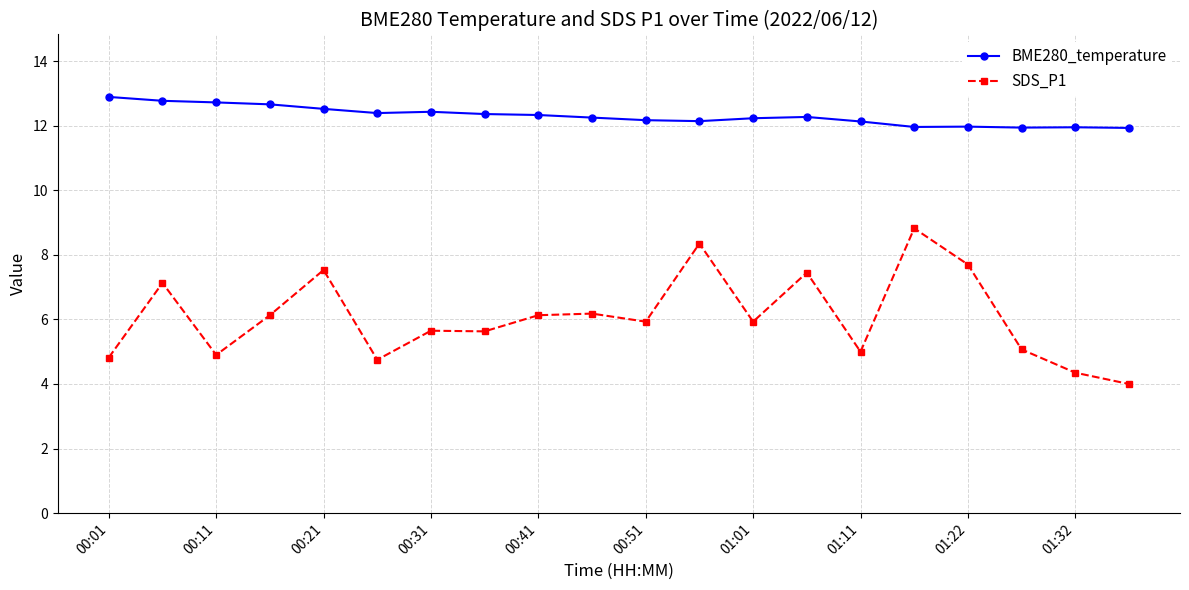

List the series in order of their peak value, lowest first.

SDS_P1, BME280_temperature